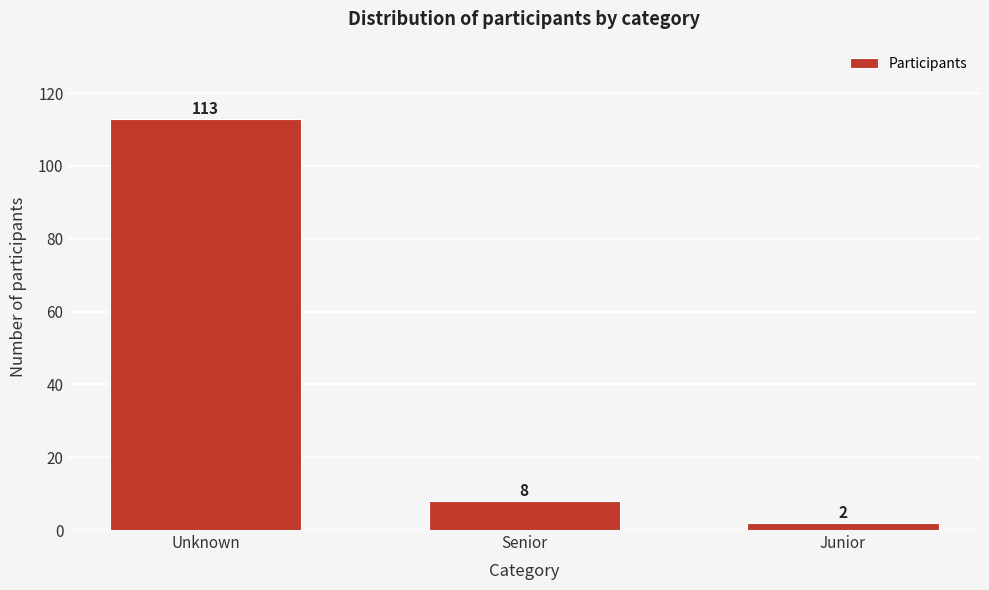

Reading left to right, list all the values displayed in this chart.

113	8	2